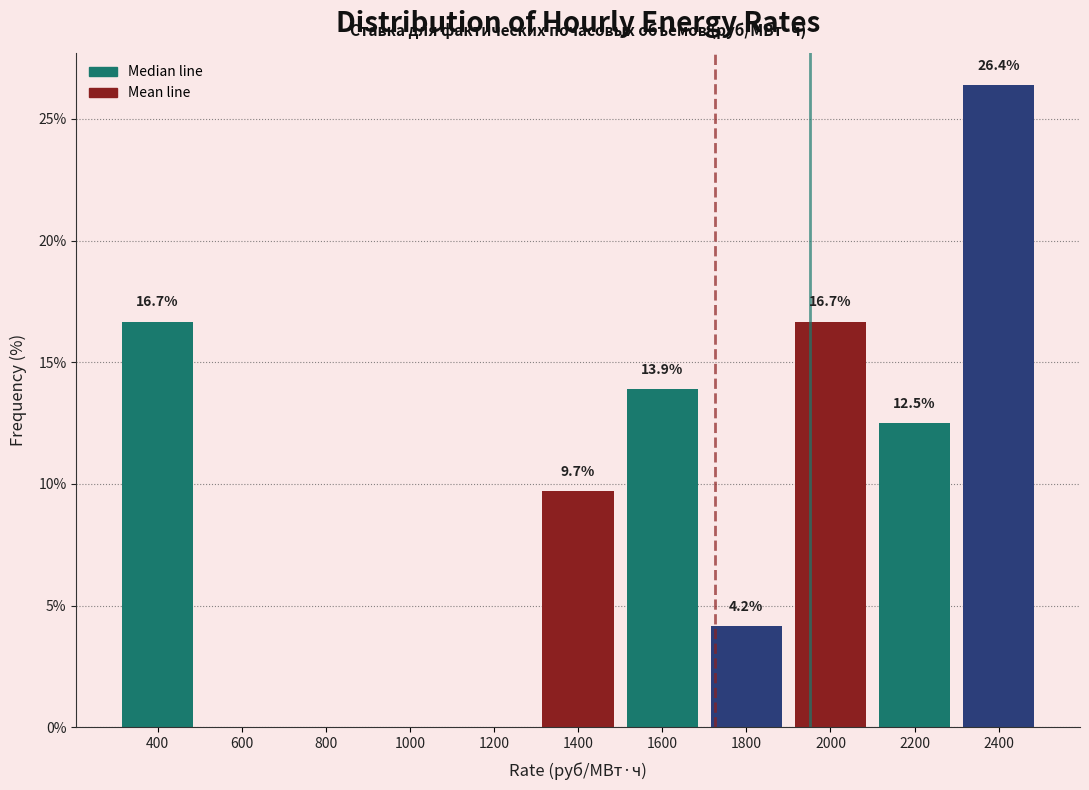

Reading right to left, transcribe all the data shown in this chart.

2400=26.4	2200=12.5	2000=16.7	1800=4.2	1600=13.9	1400=9.7	1200=0.0	1000=0.0	800=0.0	600=0.0	400=16.7